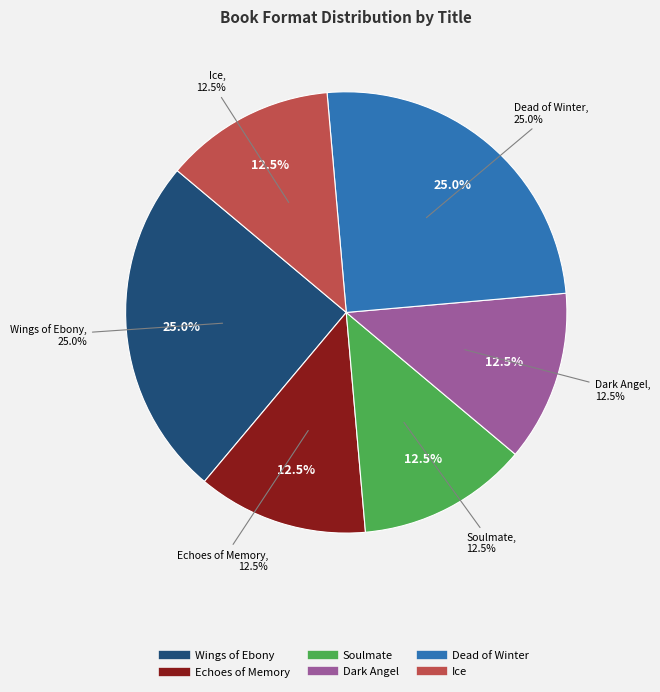

How many slices are in this pie chart?

6